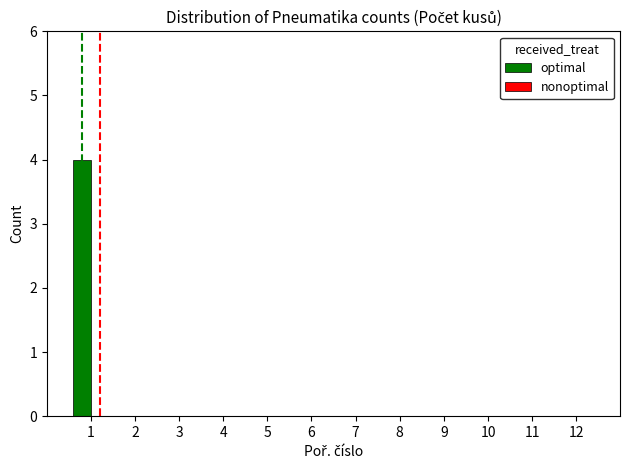

What is the change in value from 1 to 7?

-4